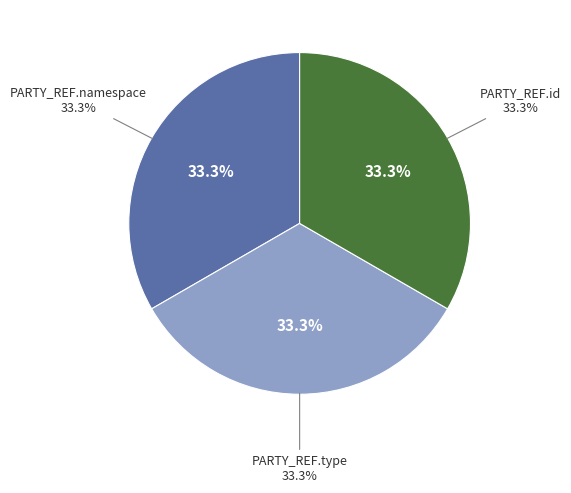

Is there a majority slice in this chart?

No